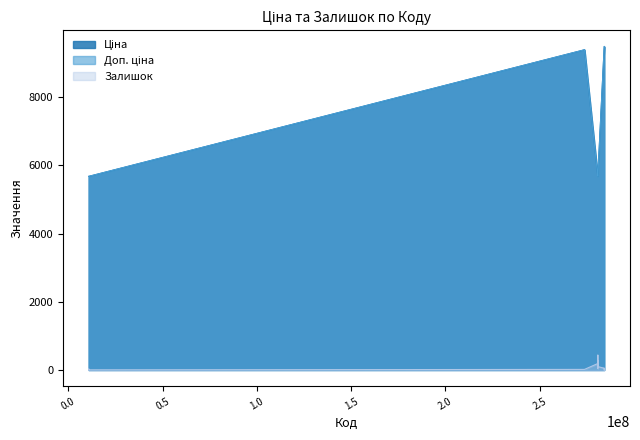

At which category does the chart reach its minimum across all series?

284162248